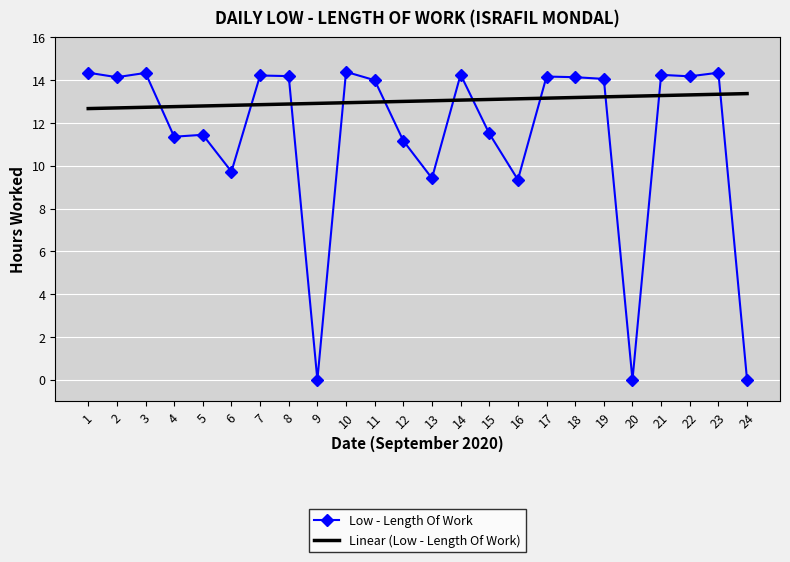

Between 1 and 12, which series saw the biggest shift?

Low - Length Of Work